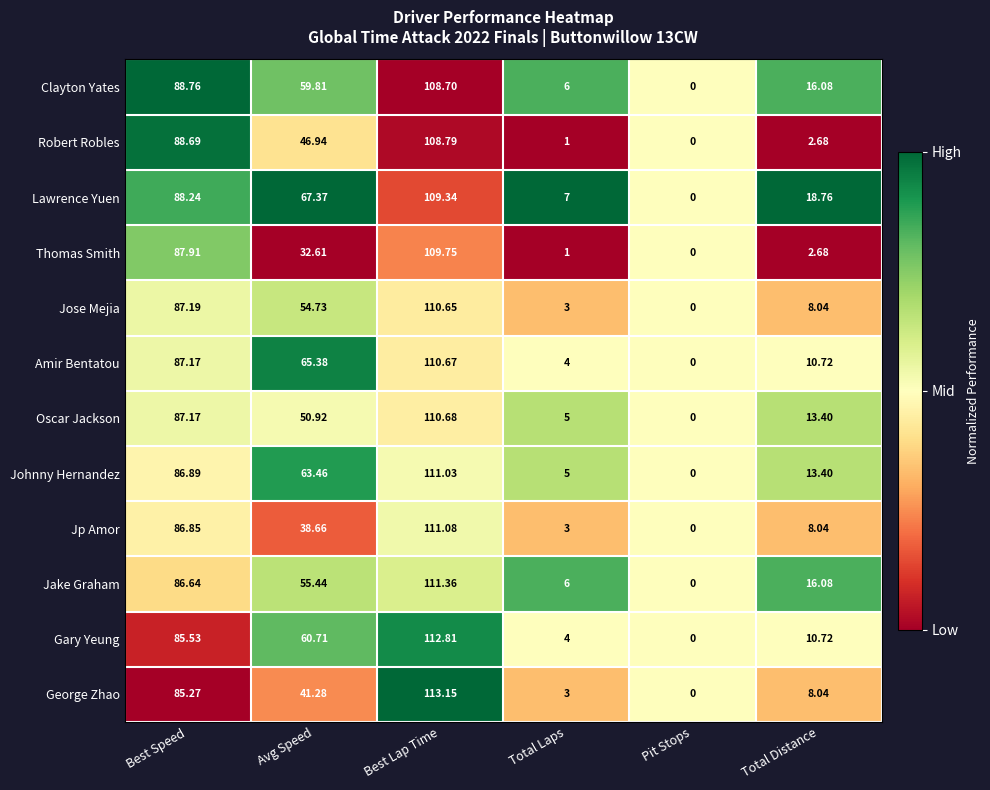

Which series has the widest spread of values?

George Zhao